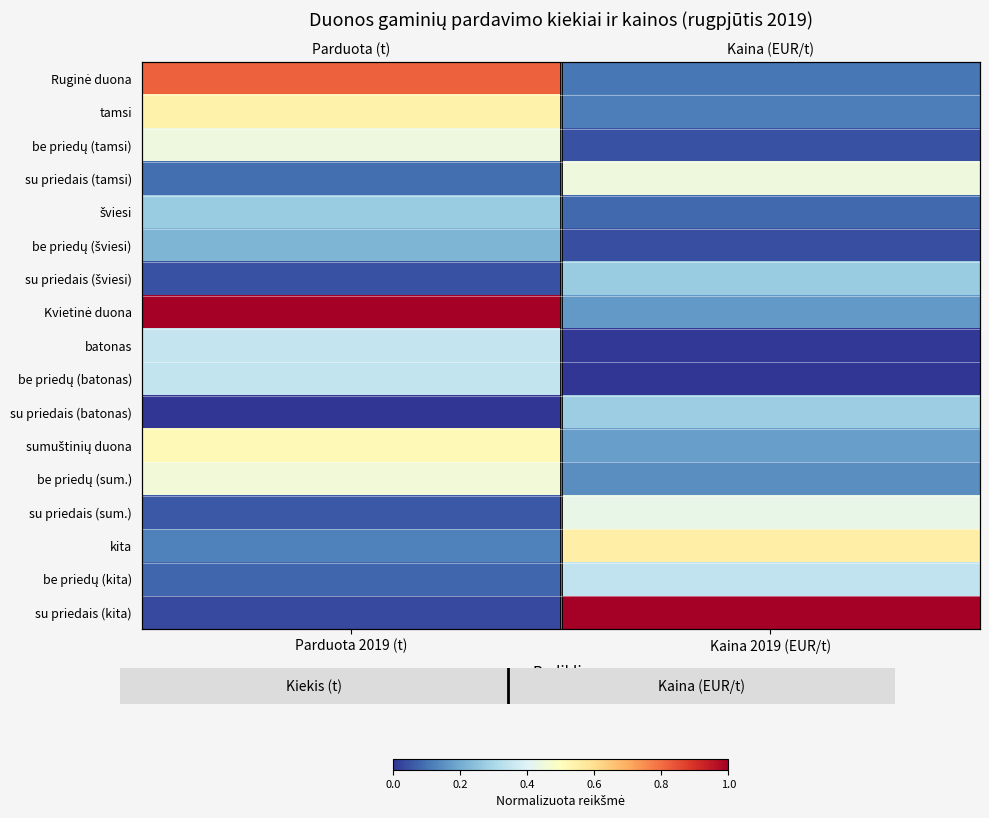

At Parduota 2019 (t), list the series in order from largest to smallest.

Kvietinė duona, Ruginė duona, tamsi, sumuštinių duona, be priedų (sum.), be priedų (tamsi), batonas, be priedų (batonas), šviesi, be priedų (šviesi), kita, su priedais (tamsi), be priedų (kita), su priedais (sum.), su priedais (šviesi), su priedais (kita), su priedais (batonas)